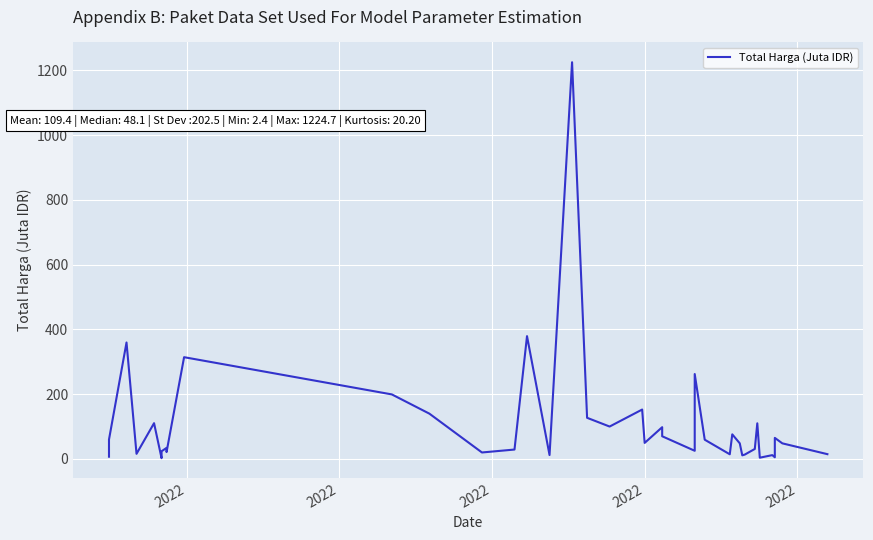

How many interior local peaks (higher than both neighbors) does the data have?

13